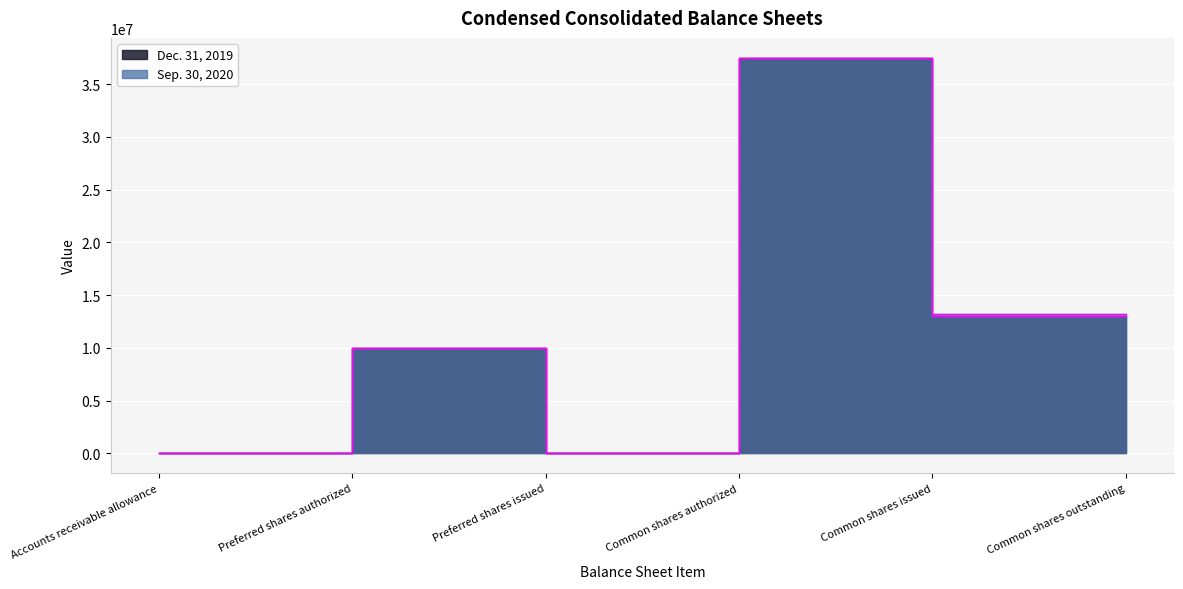

What is the difference between the Dec. 31, 2019 values at Accounts receivable allowance and Preferred shares issued?

31